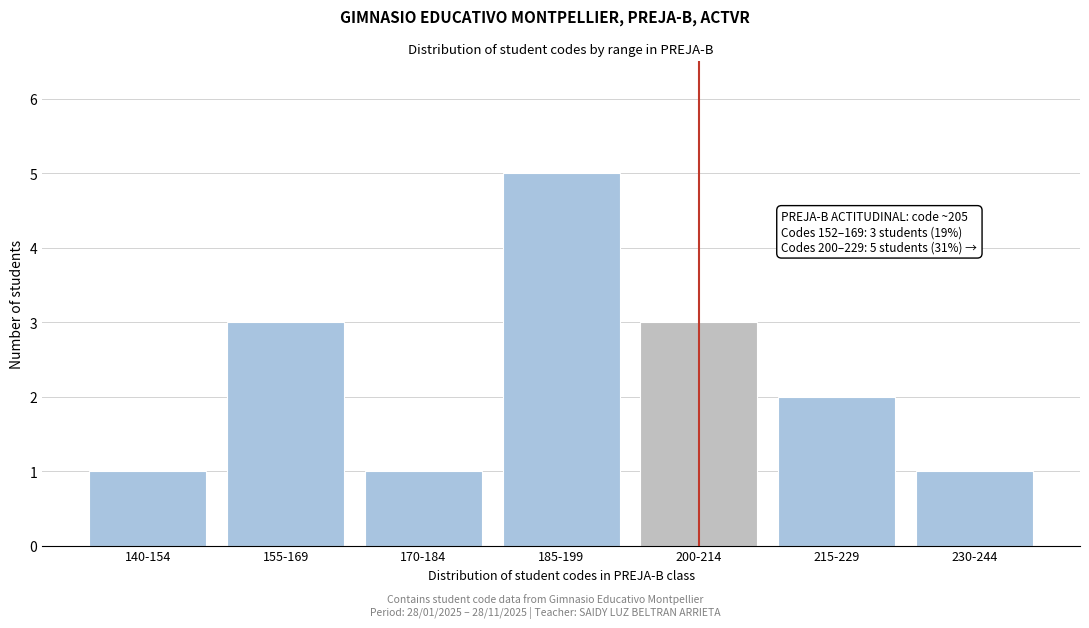

Reading left to right, extract all data points from this chart.

1	3	1	5	3	2	1